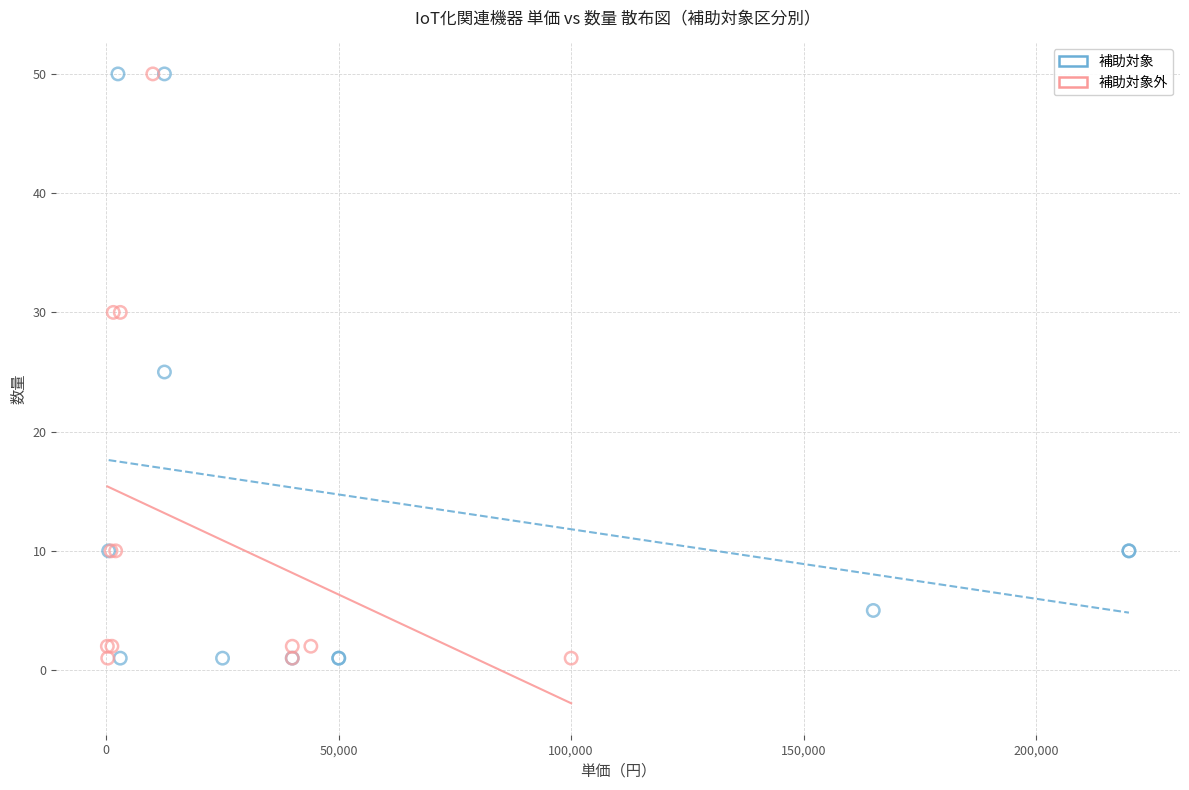

What are all the series names shown in the legend?

補助対象, 補助対象外